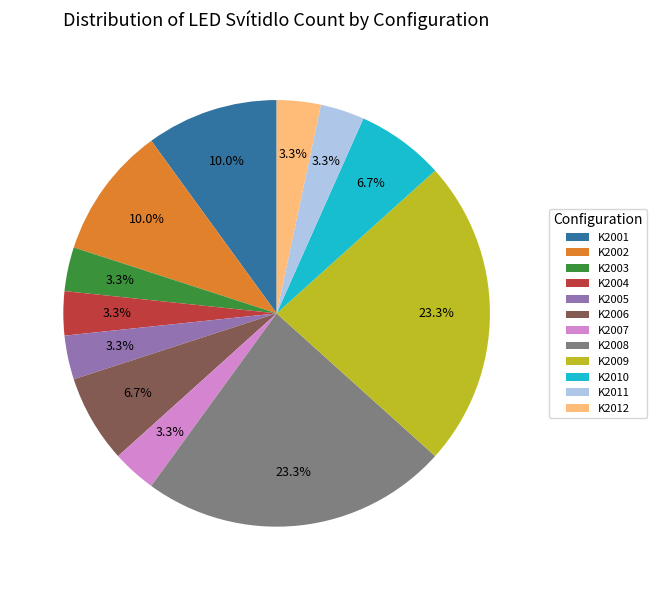

To the nearest percent, what portion does K2009 represent?

23%